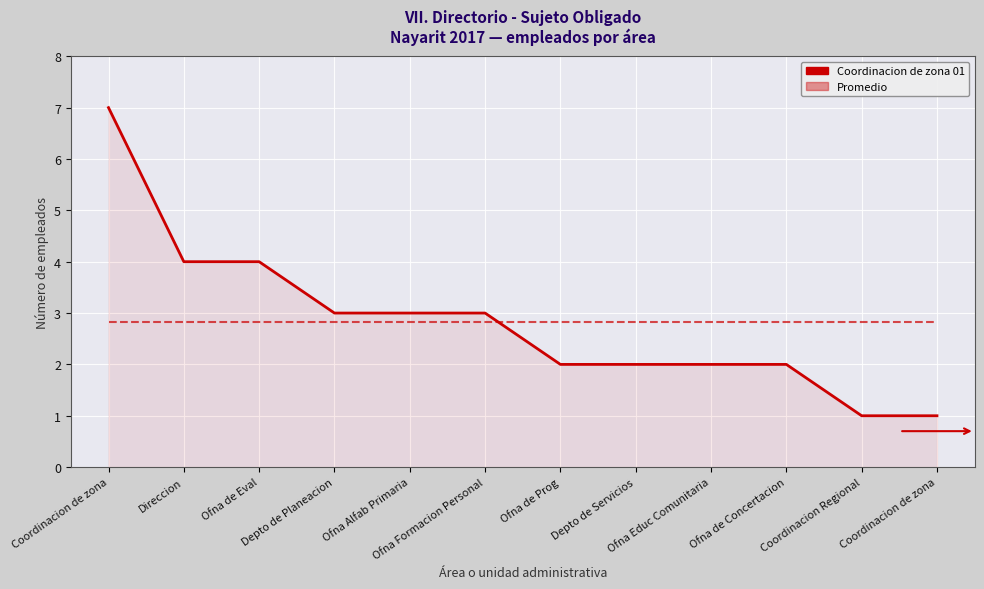

How many Coordinacion de zona 01 values are between 2 and 4?

9